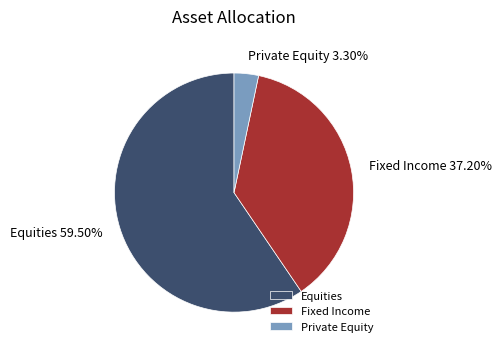

Does Private Equity represent more than half of the total?

No